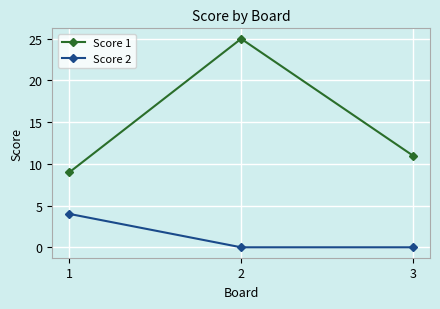

What is the total value across all series at 3?

11